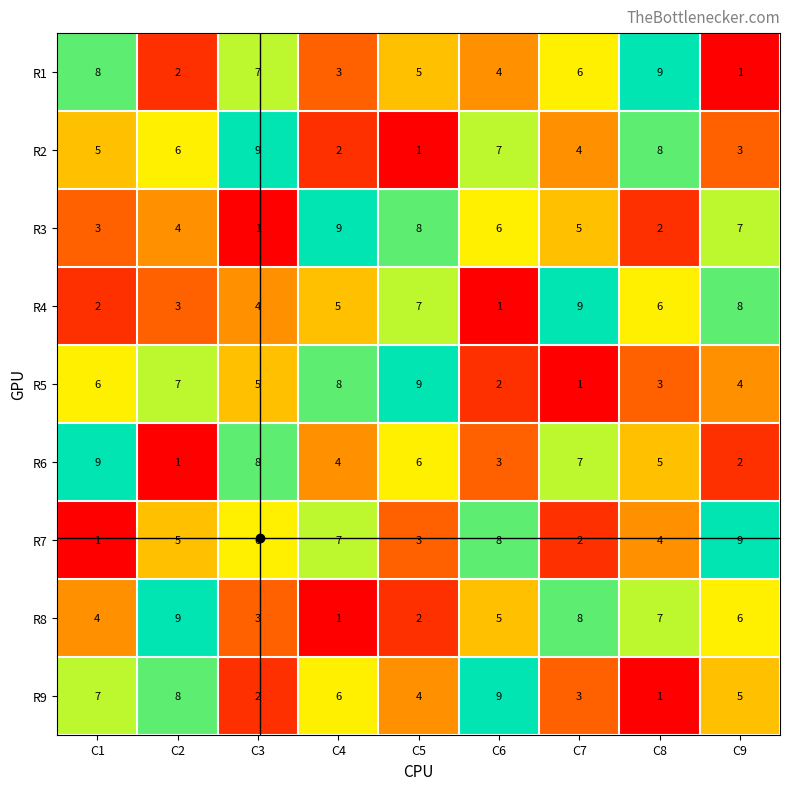

What is the difference between the R2 values at C4 and C6?

5